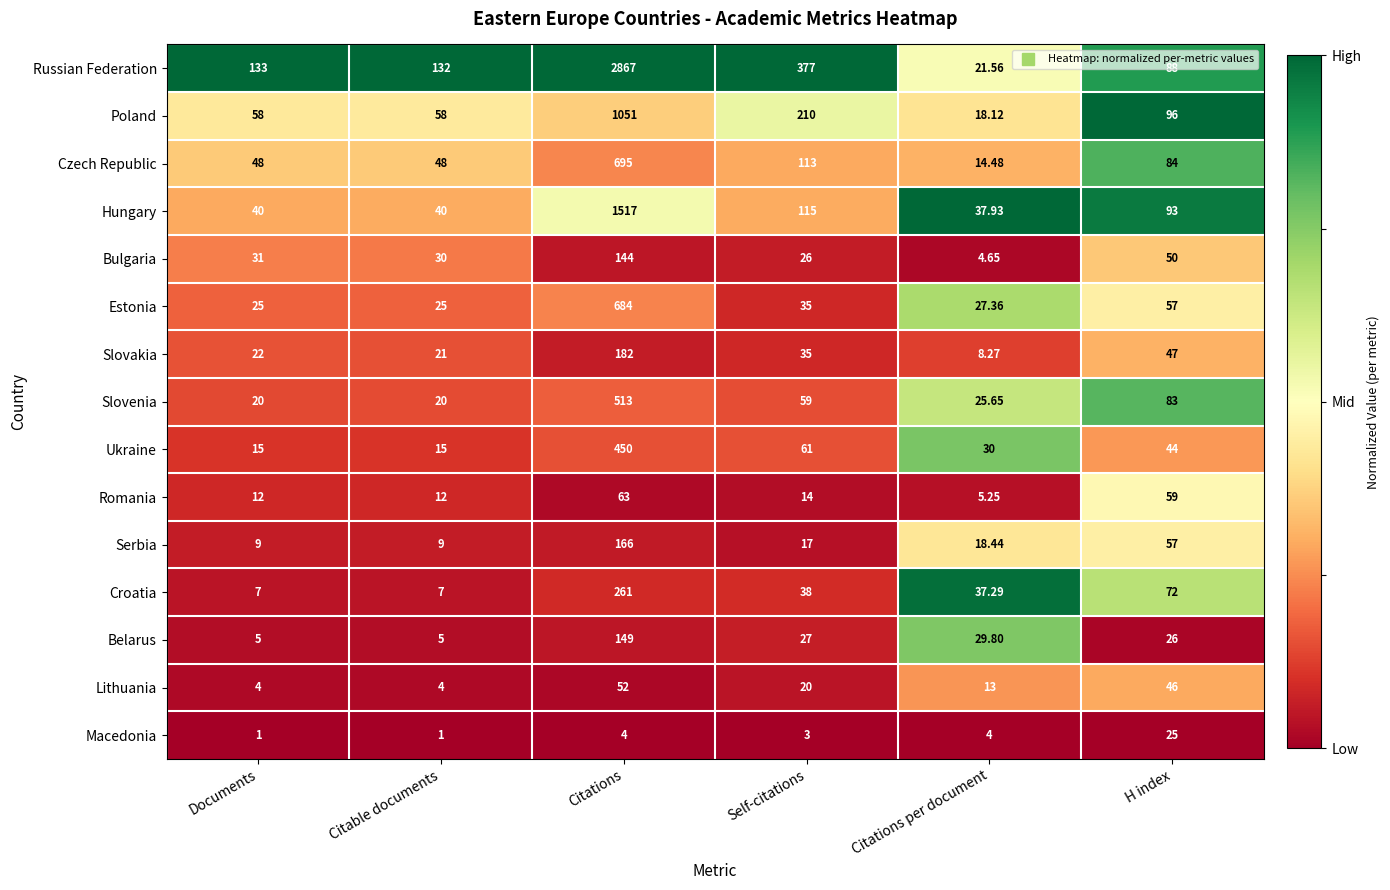

At which label is Croatia closest to 134?

H index